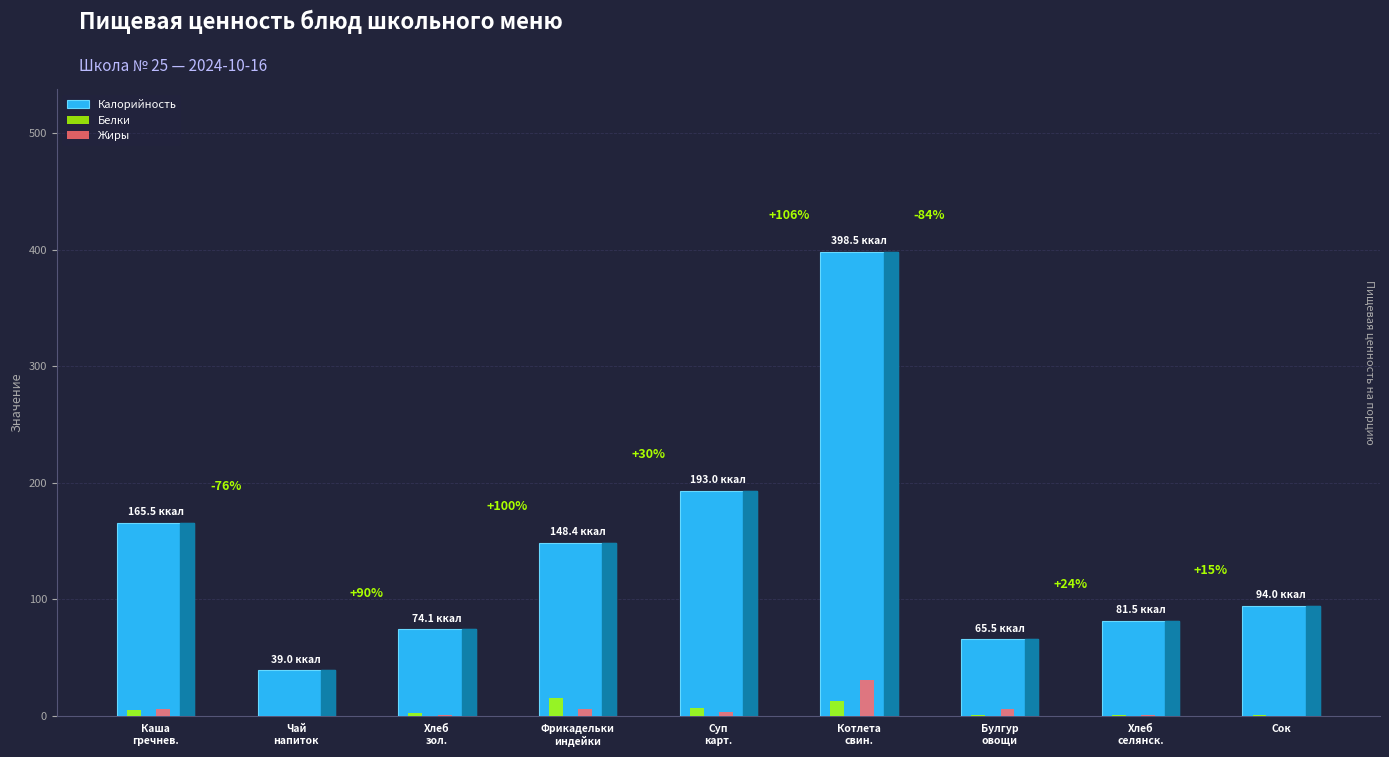

What is the highest value of the Калорийность series?

398.5